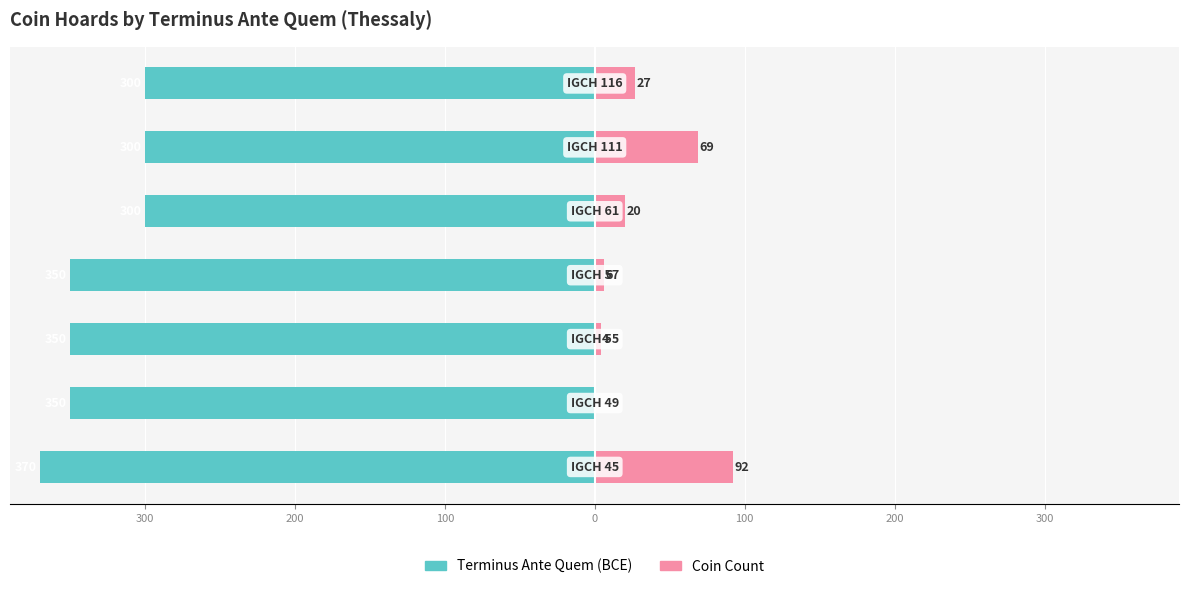

The value of Terminus Ante Quem (BCE) at 300 is -602. True or false?

False